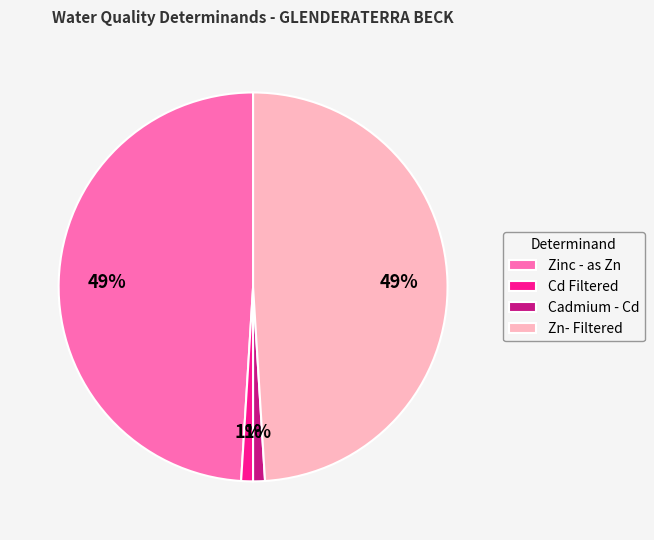

What percentage is the Cd Filtered slice, to the nearest percent?

1%